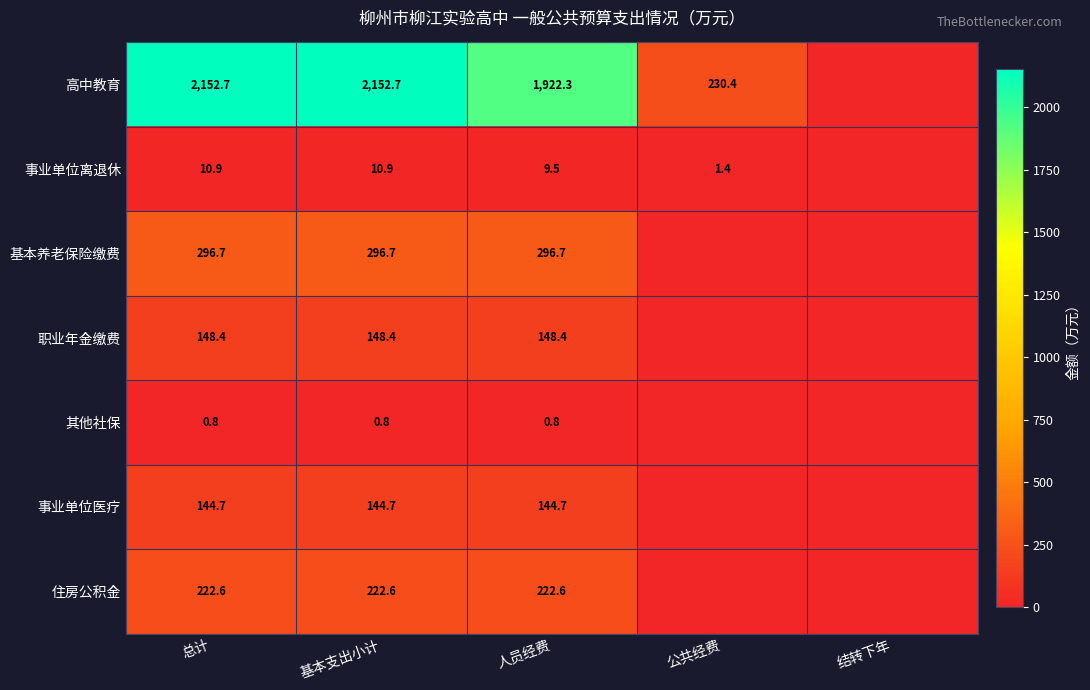

What is the spread (max minus min) of values at 人员经费?

1921.5